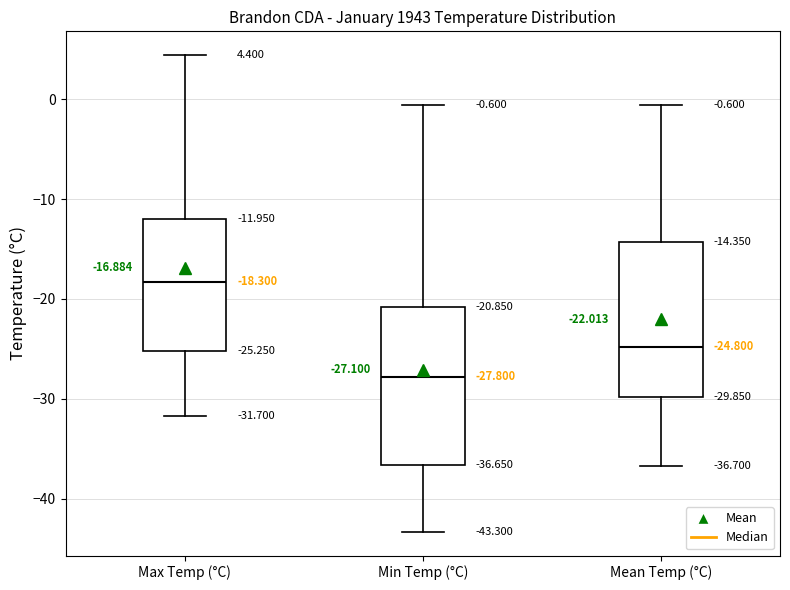

Which box's median line is the lowest?

Min Temp (°C)